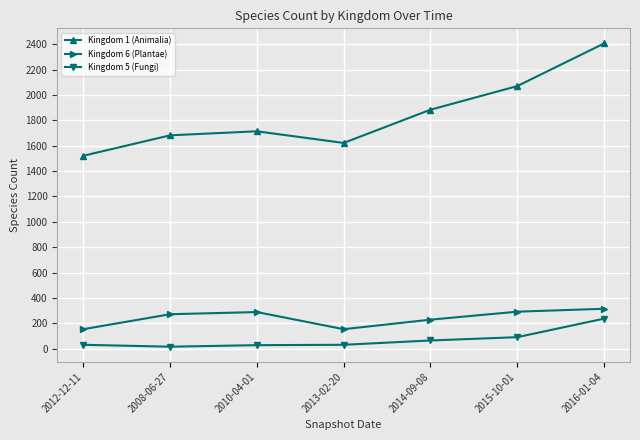

True or false: Kingdom 1 (Animalia) and Kingdom 5 (Fungi) cross at least once.

False